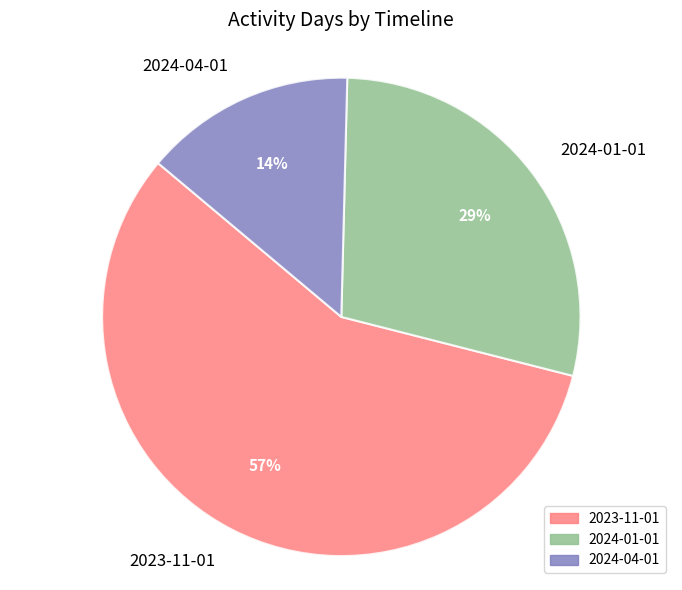

Combined, do 2023-11-01 and 2024-04-01 account for over 50%?

Yes